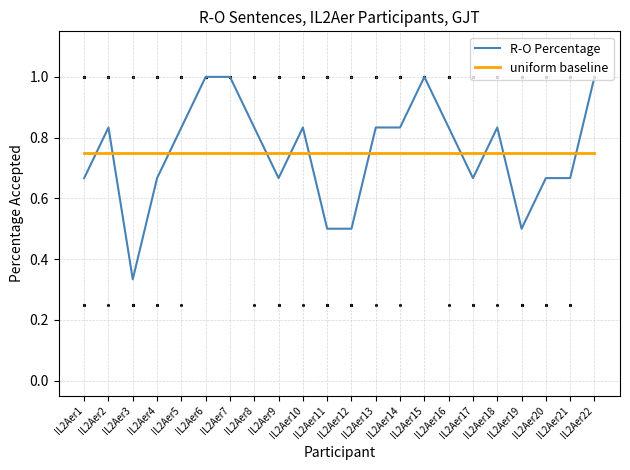

Which series has the largest total across all categories?

R-O Percentage